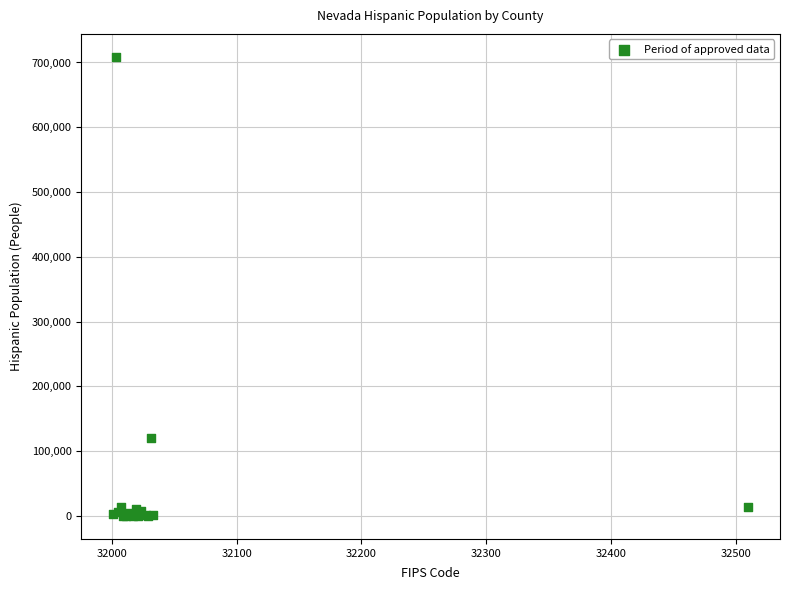

What Y value in the scatter plot is closest to 354396?

121205